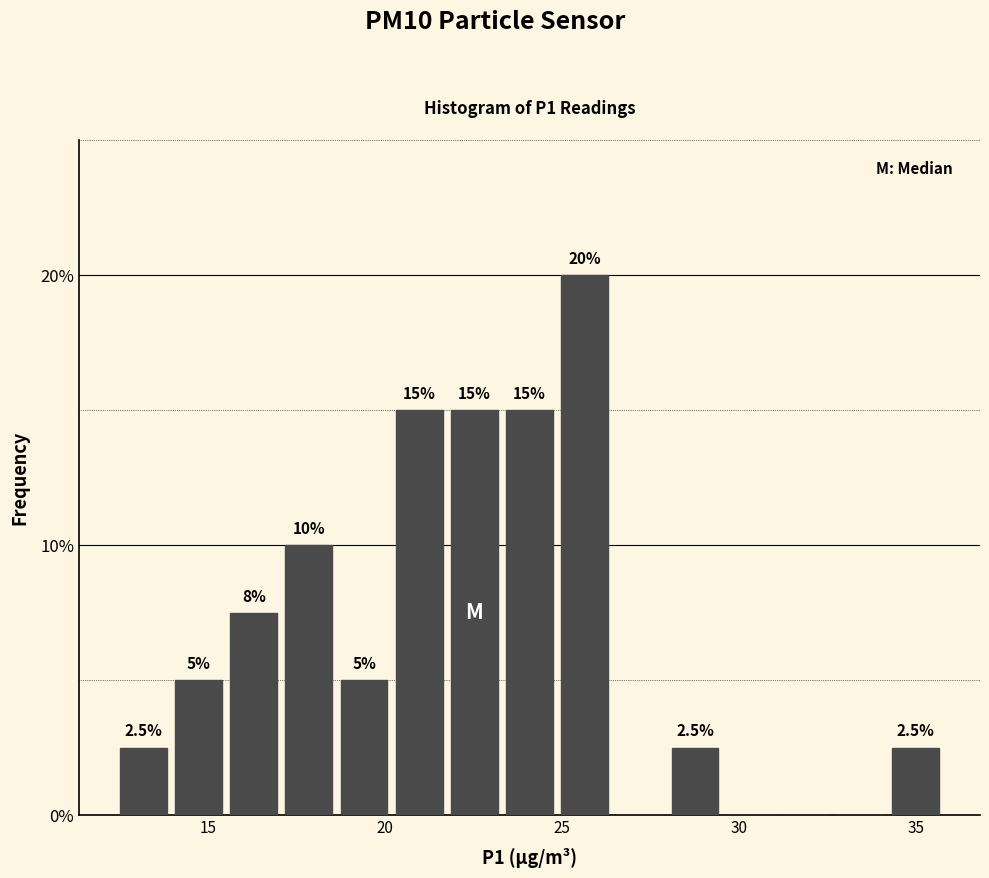

Around what value on the x-axis is the tallest bar? Give the approximate position of its centre, as read against the axis.

25.5